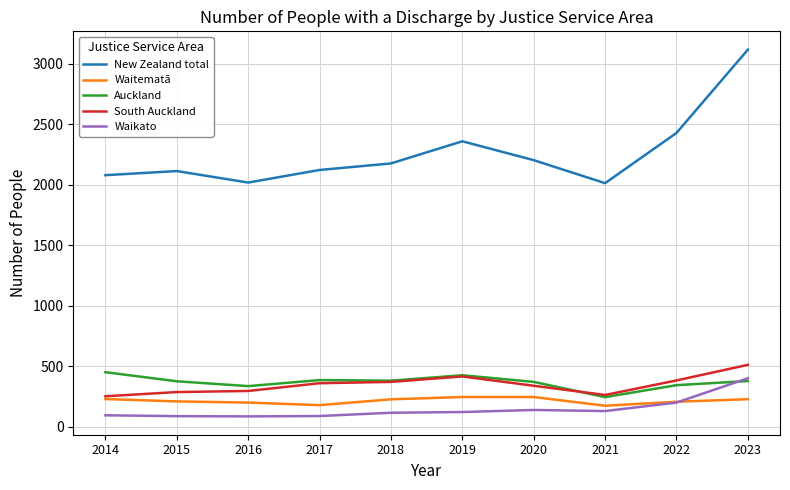

At which label is New Zealand total closest to 2563?

2022